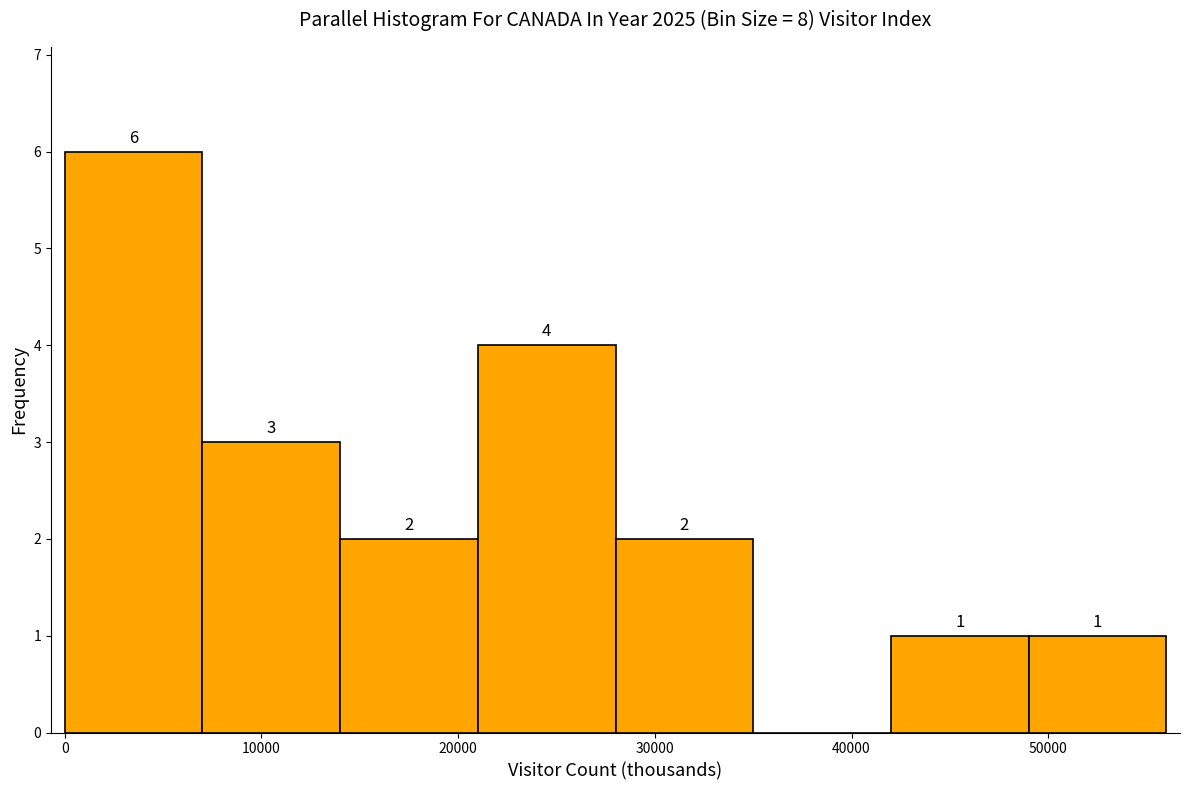

Over which range of the x-axis is the bar tallest?

0 to 7000